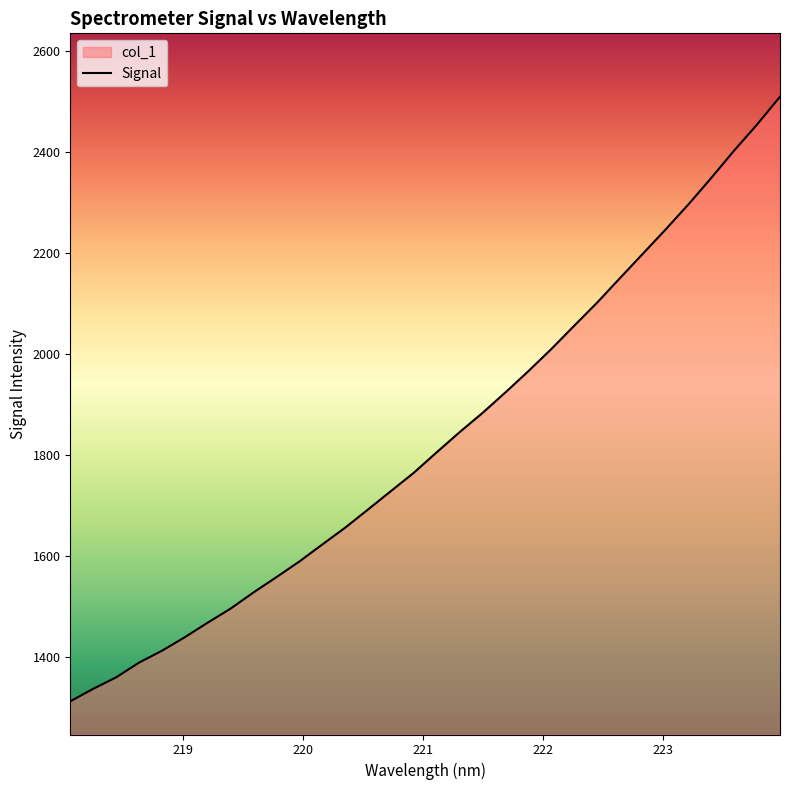

What is the greatest value displayed?

2509.4